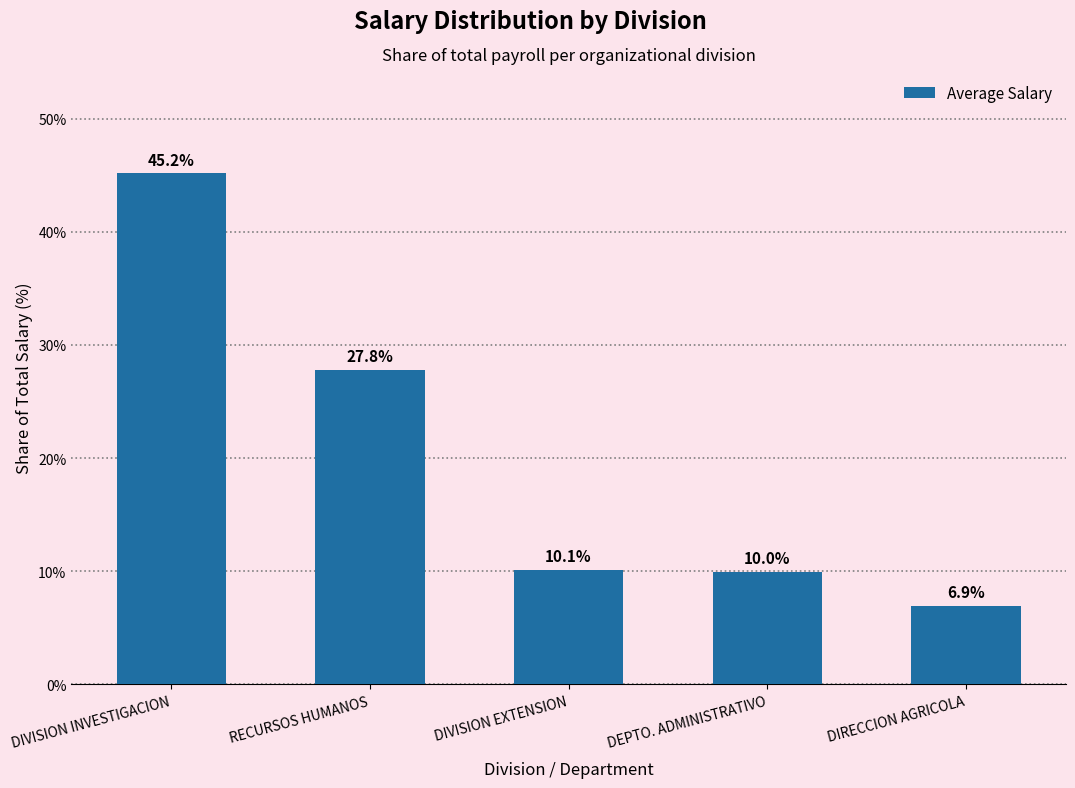

Count the number of values greater than 10.

3